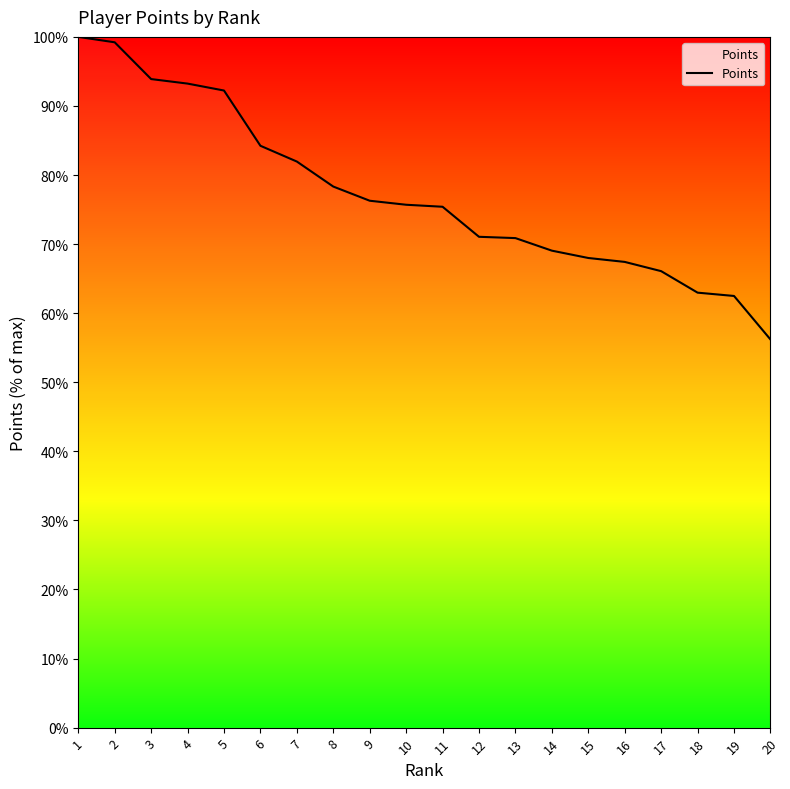

What is the maximum value shown in the chart?

100.0